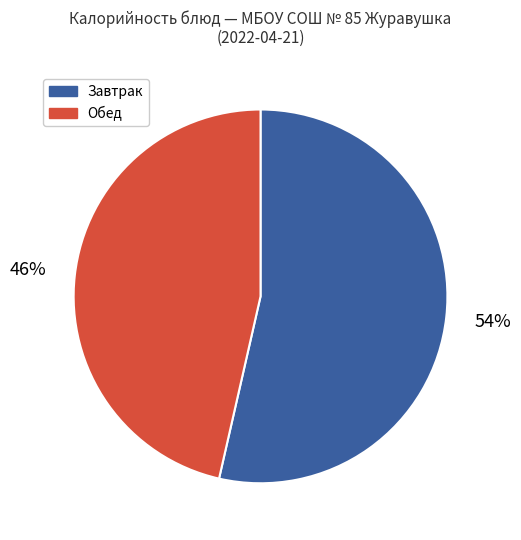

To the nearest percent, what is the average slice percentage?

50%